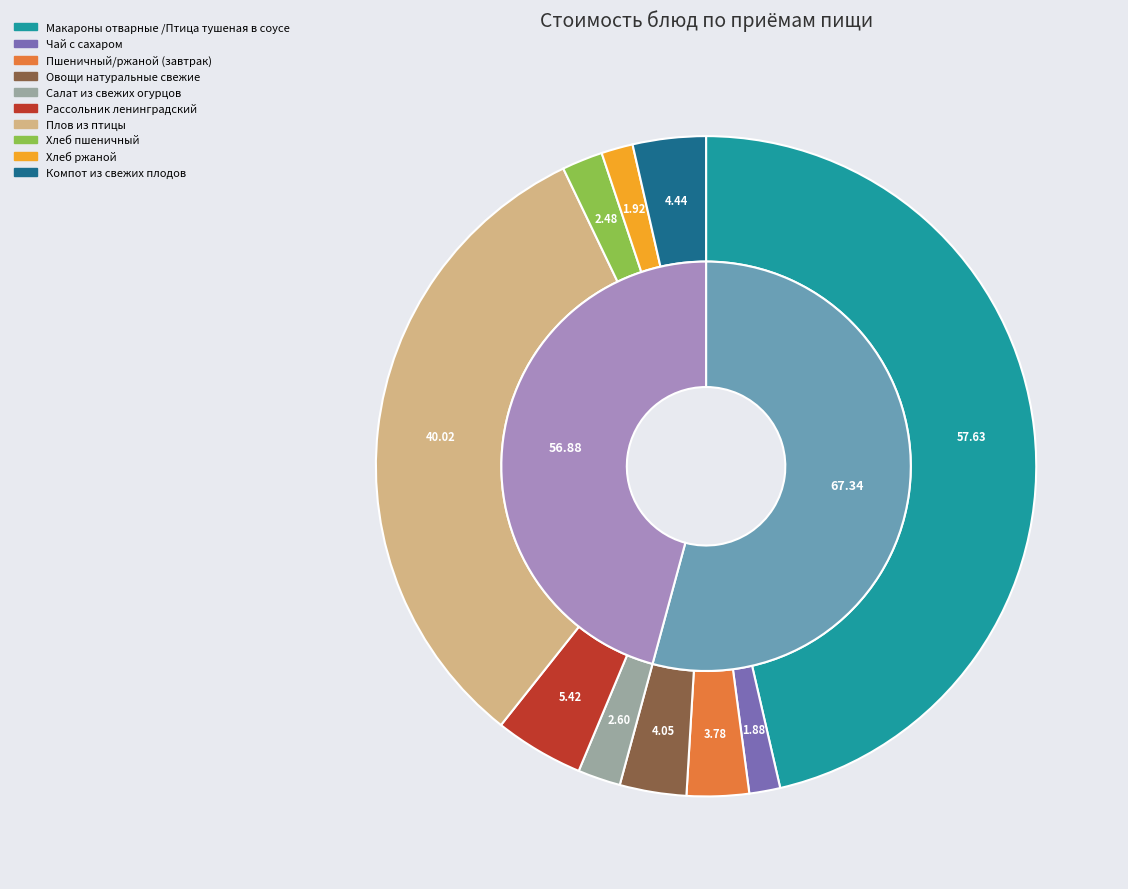

Approximately how many times larger is the value at Плов из птицы compared to Компот из свежих плодов?

9.0